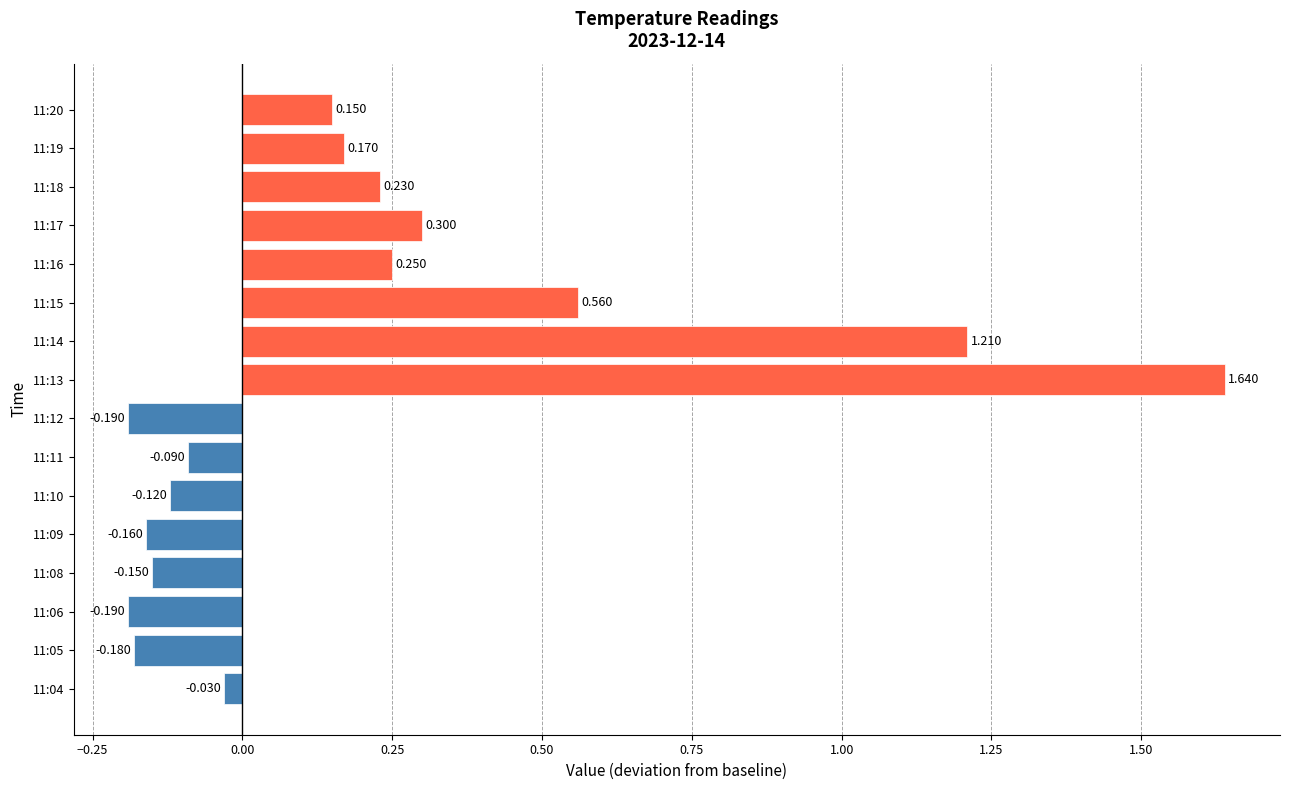

How many data points are less than 0?

8